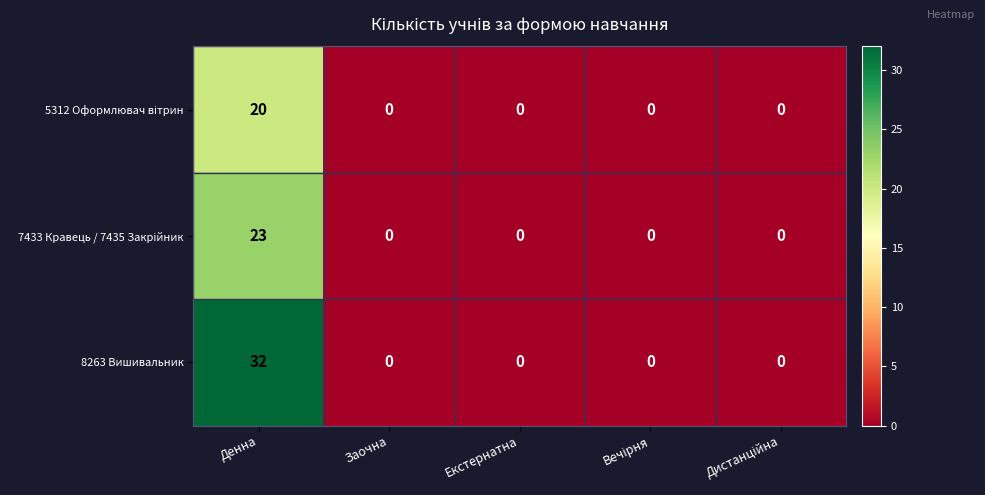

The 8263 Вишивальник series shows 32 at Денна. True or false?

True